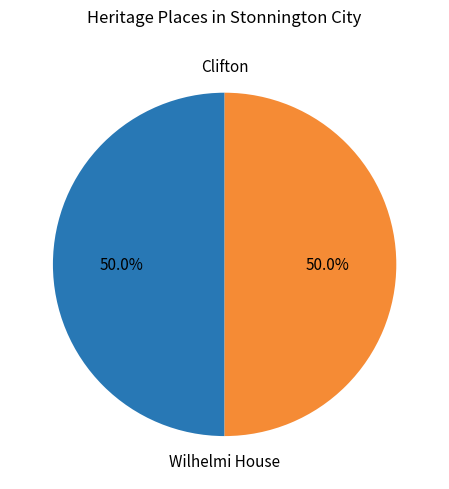

The Wilhelmi House slice represents 39% of the pie. True or false?

False